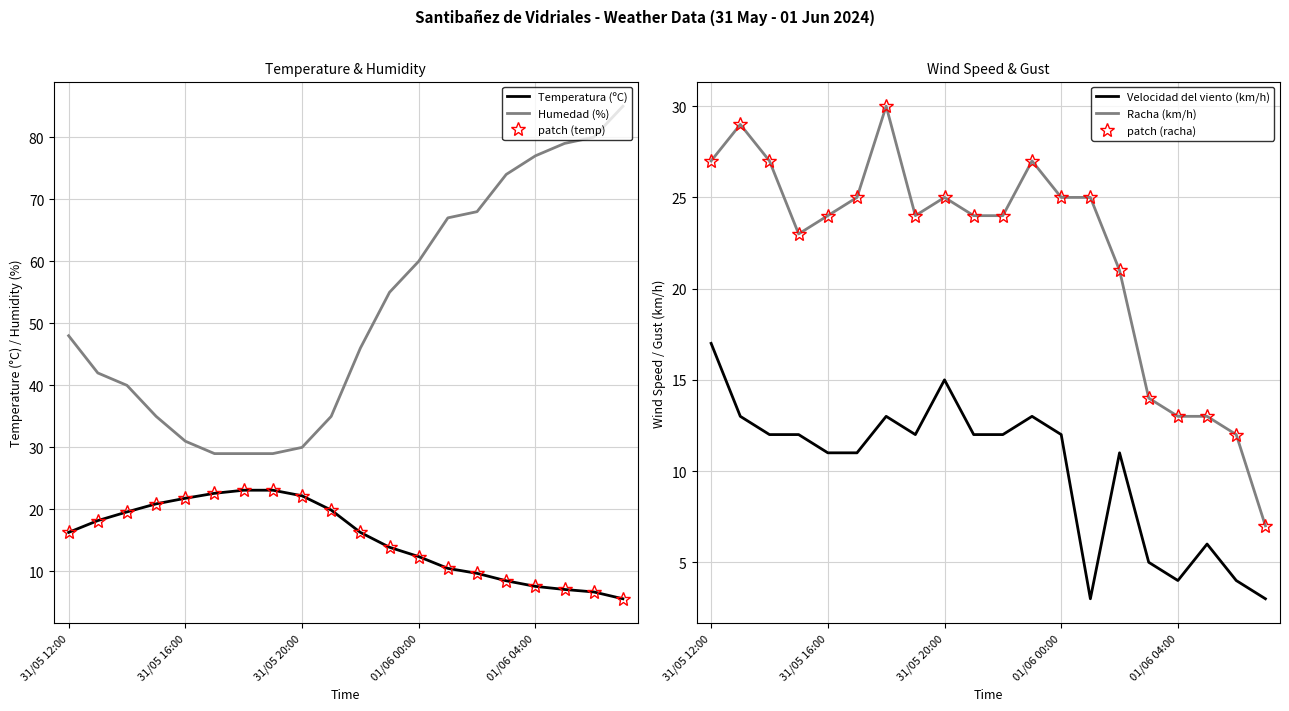

How many data points in patch (racha) are less than 24?

7